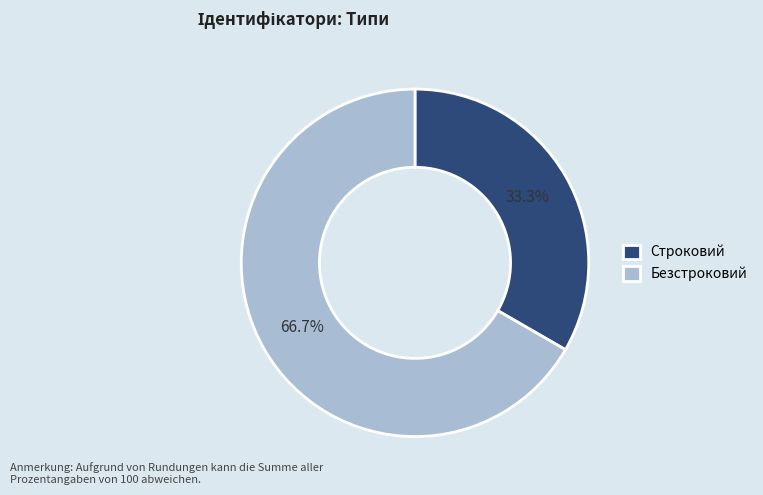

Which has a higher value, Строковий or Безстроковий?

Безстроковий